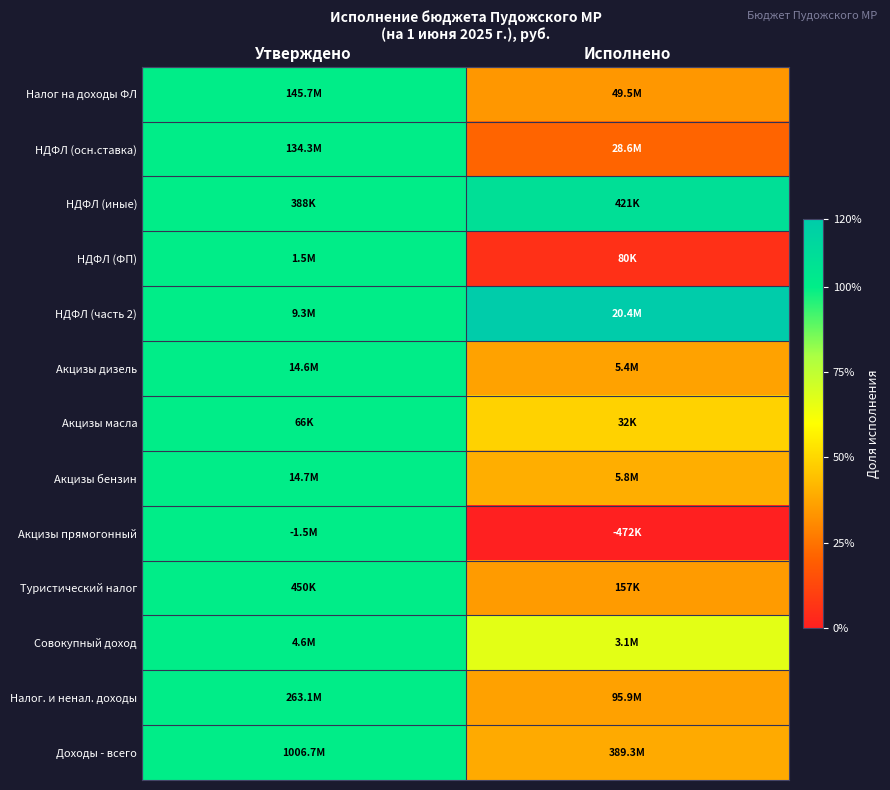

At which category is the sum across all series the highest?

Утверждено